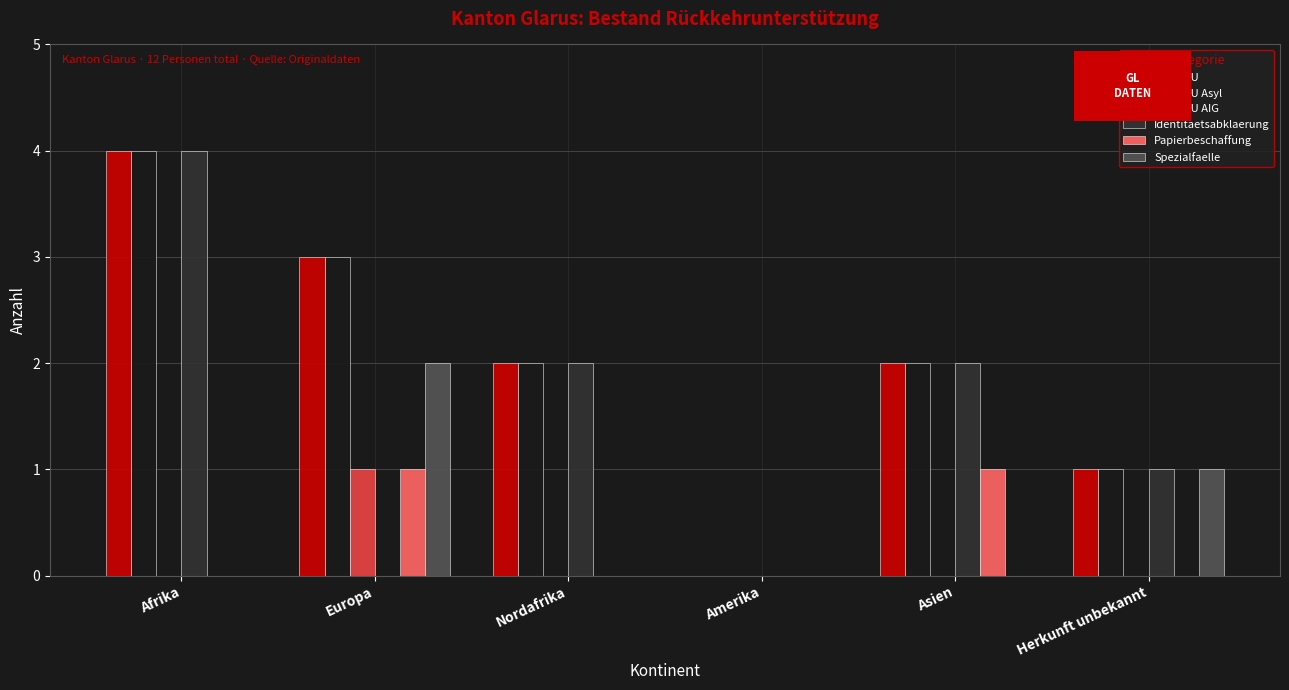

What are all the series names shown in the legend?

Total RU, Total RU Asyl, Total RU AIG, Identitaetsabklaerung, Papierbeschaffung, Spezialfaelle